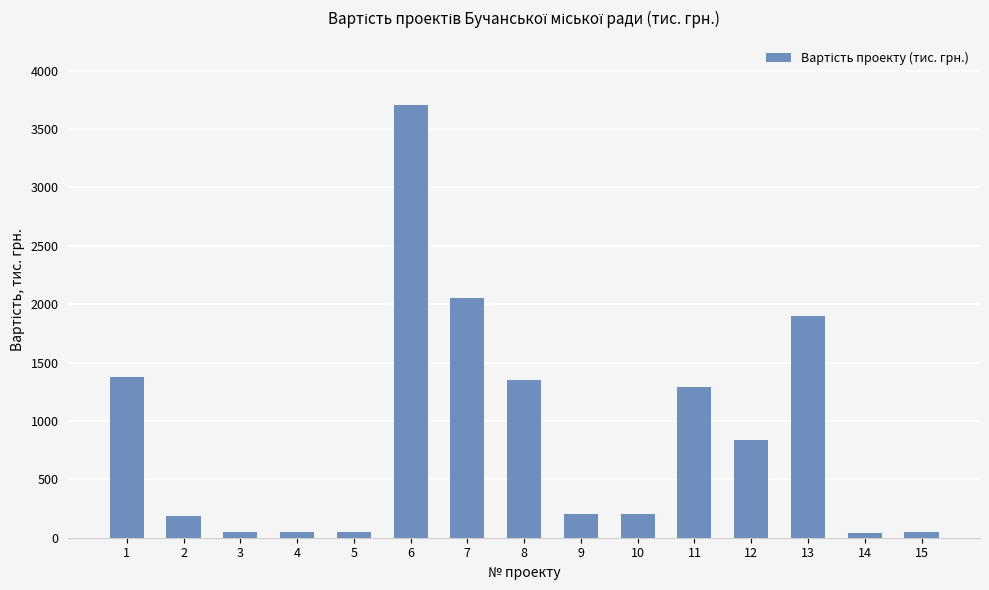

What is the maximum value shown in the chart?

3703.1